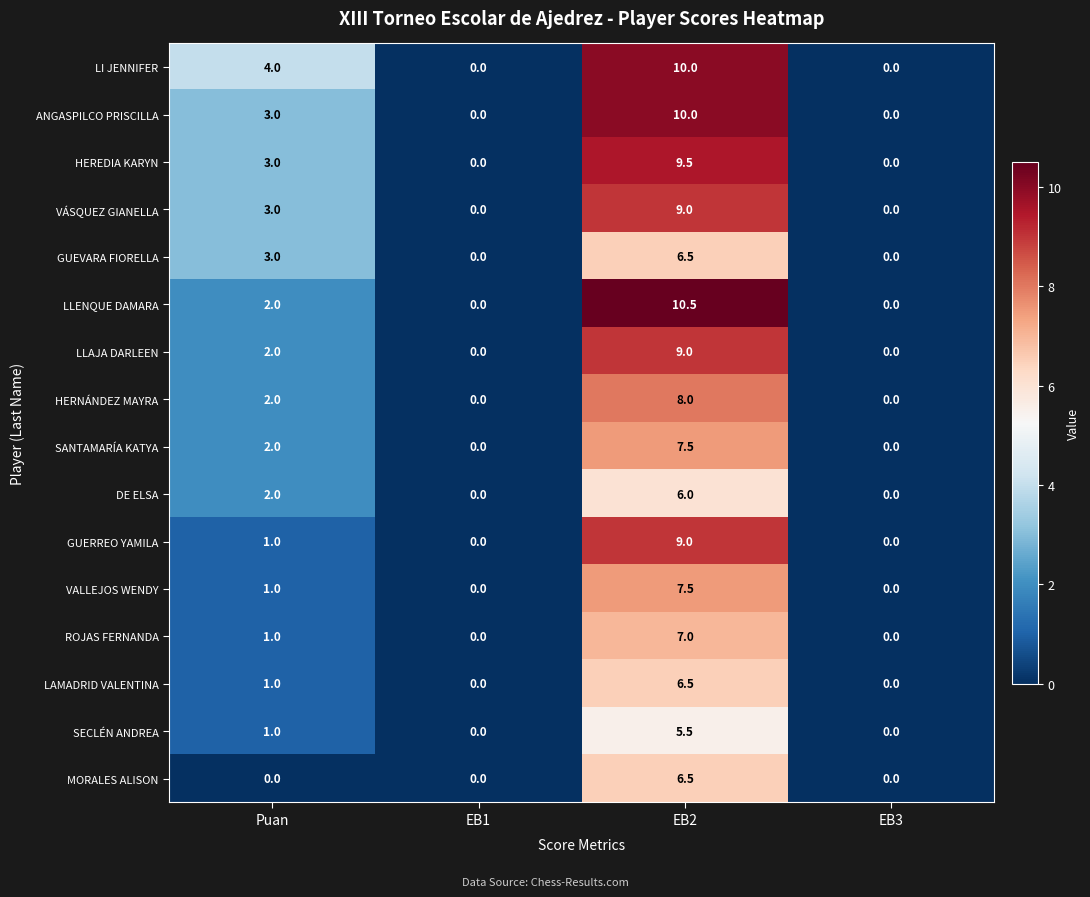

What is the average value of the DE ELSA series?

2.0